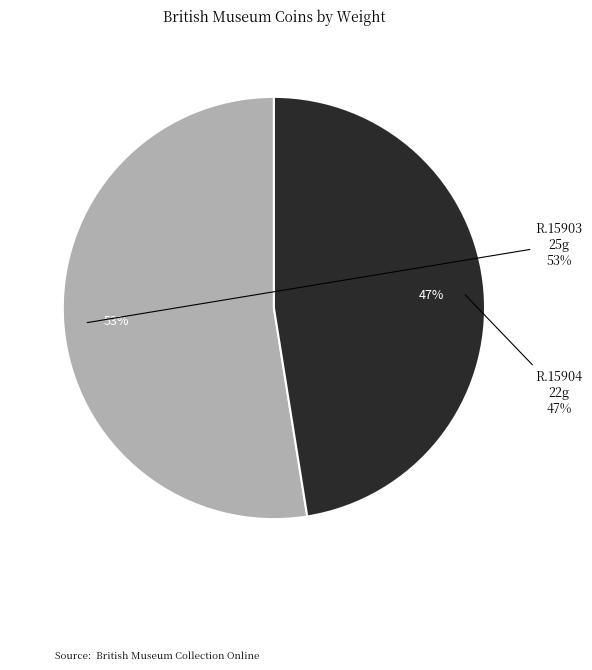

Which has a higher value, R.15903 or R.15904?

R.15903